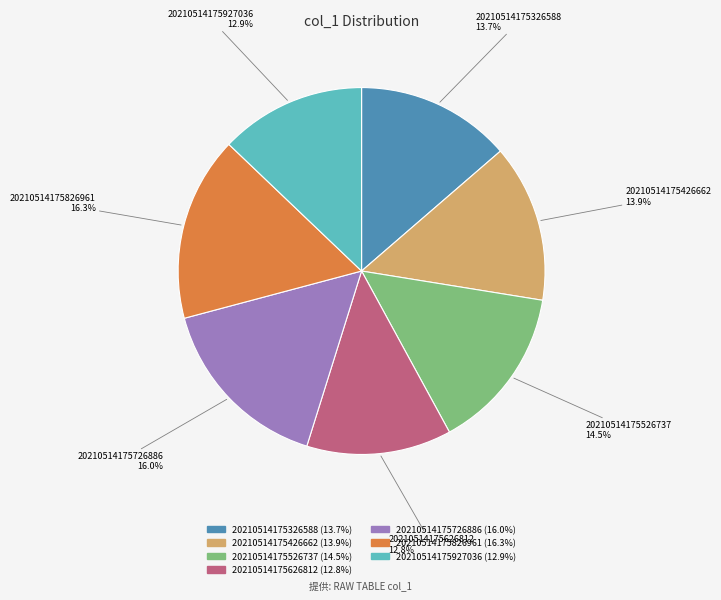

How many segments does this pie chart have?

7